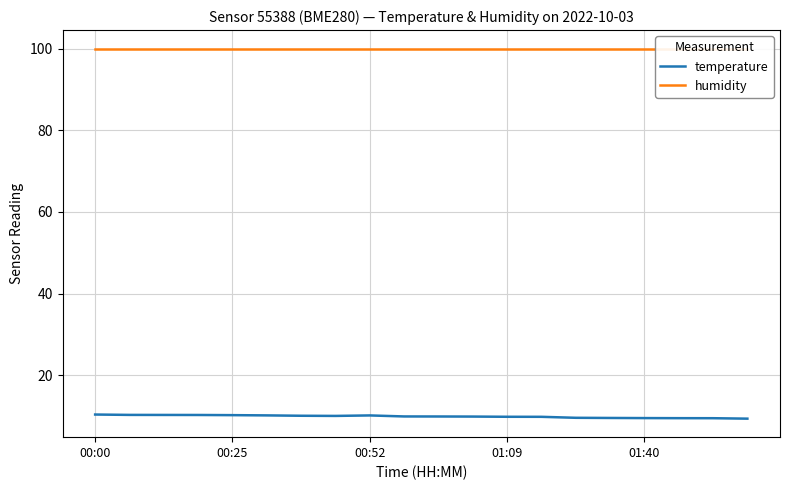

True or false: temperature has a value of 6.7 at 00:25.

False